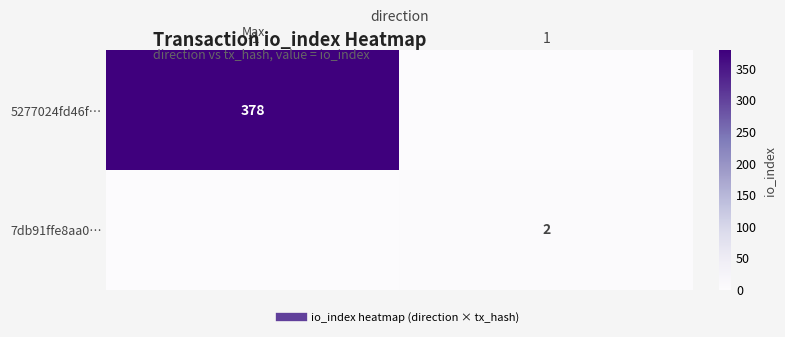

At which category is the sum across all series the highest?

-1